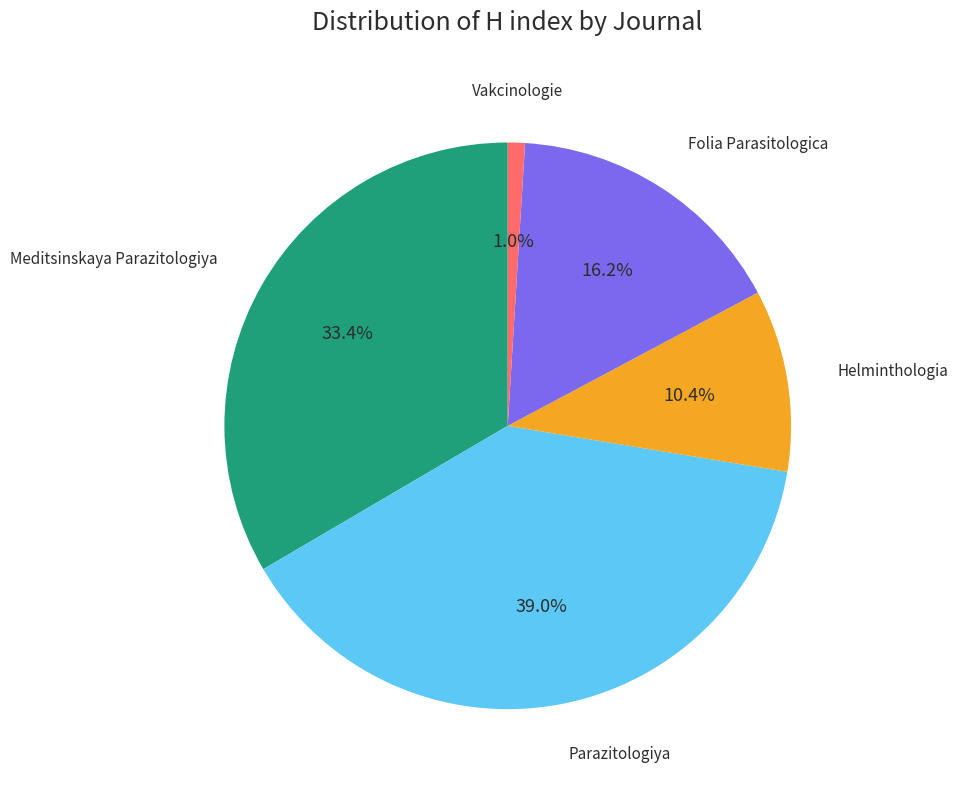

Approximately how many times larger is the value at Vakcinologie compared to Helminthologia?

0.1